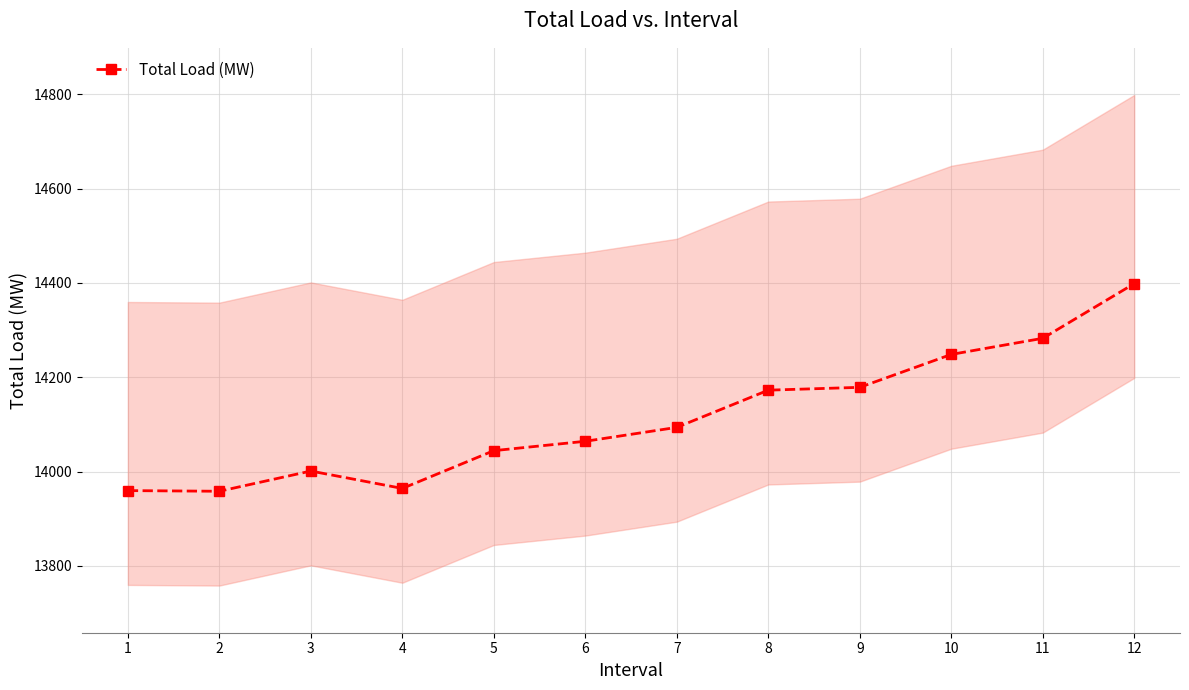

Is this an area chart (filled region under the line)?

No